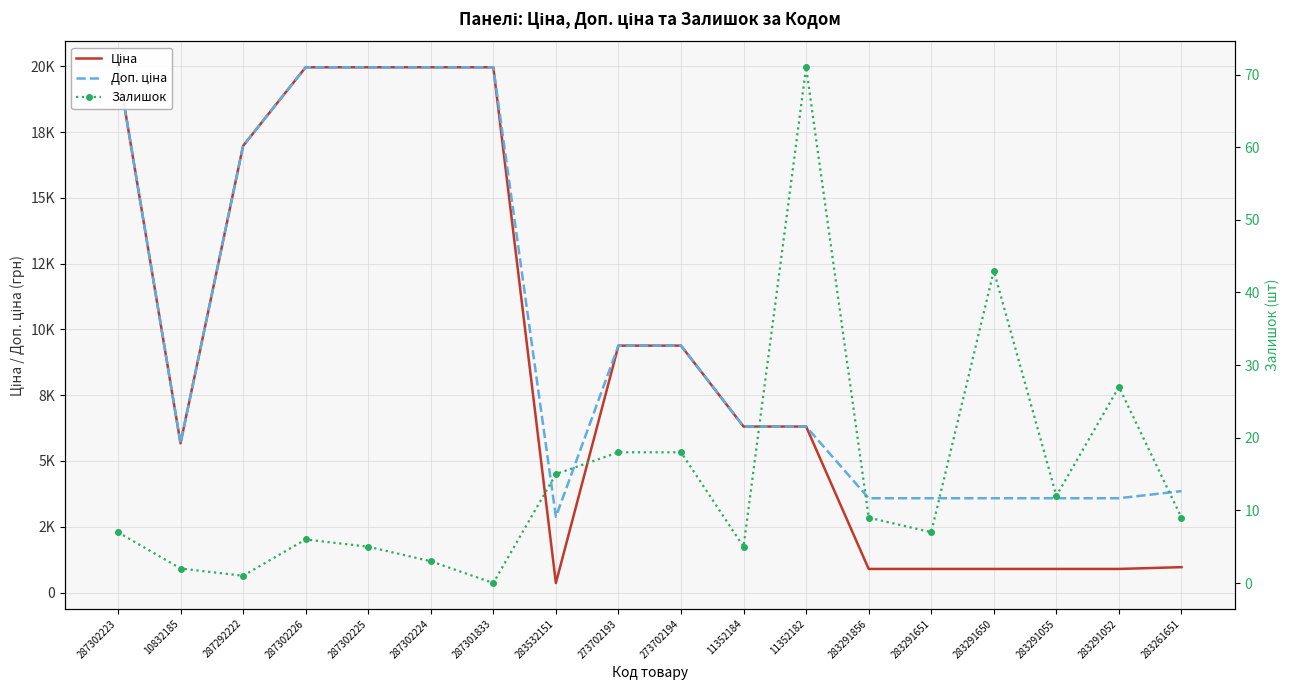

List the labels in order of Доп. ціна value, smallest first.

283532151, 283291856, 283291651, 283291650, 283291055, 283291052, 283261651, 10832185, 11352184, 11352182, 273702193, 273702194, 287292222, 287302223, 287302226, 287302225, 287302224, 287301833